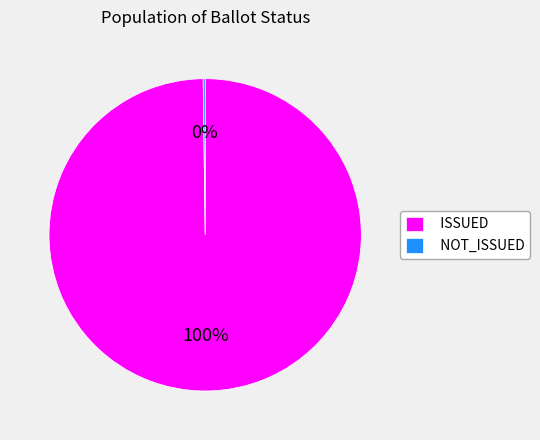

Does any single category account for the majority?

Yes